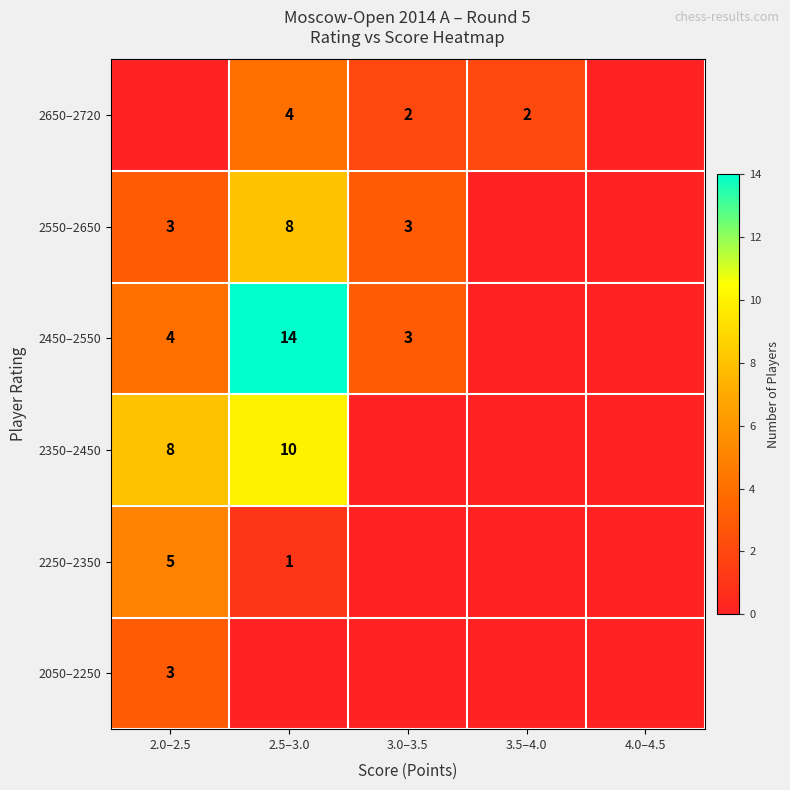

Is the value of 2550–2650 at 2.5–3.0 greater than the value of 2650–2720 at 2.5–3.0?

Yes